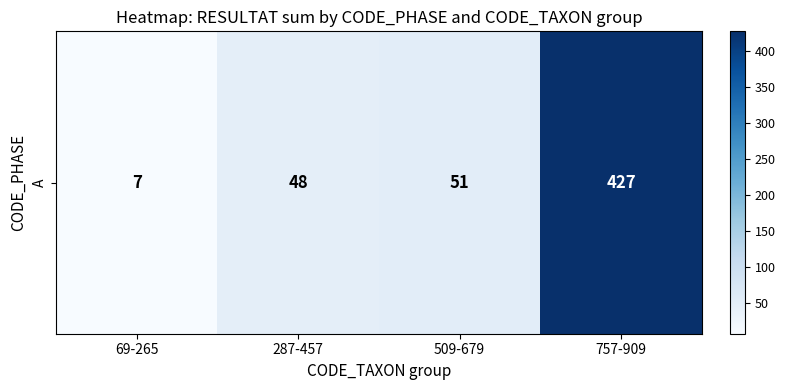

Where does the data first go above 51?

757-909